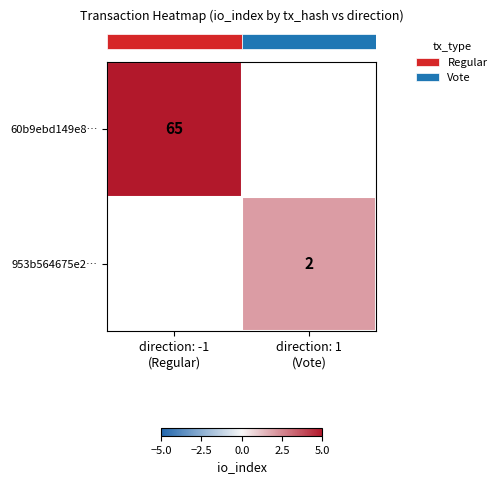

At how many categories does at least one series exceed 27?

1